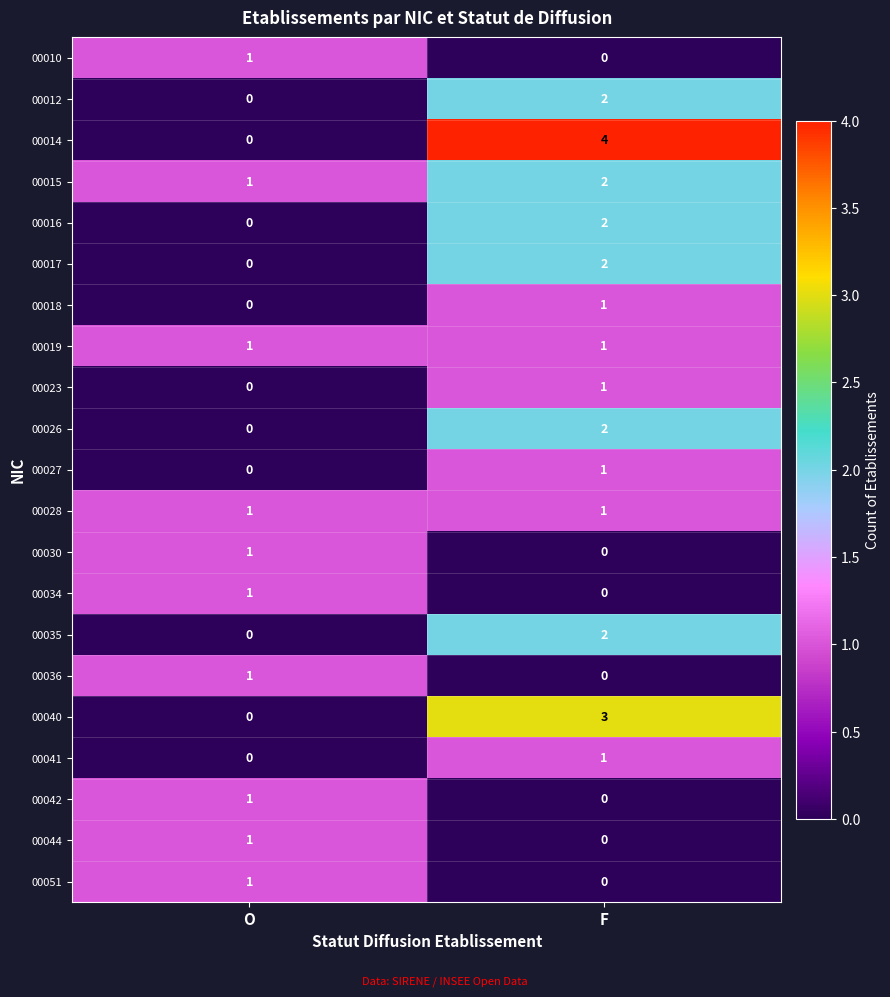

At which category is the sum across all series the highest?

F